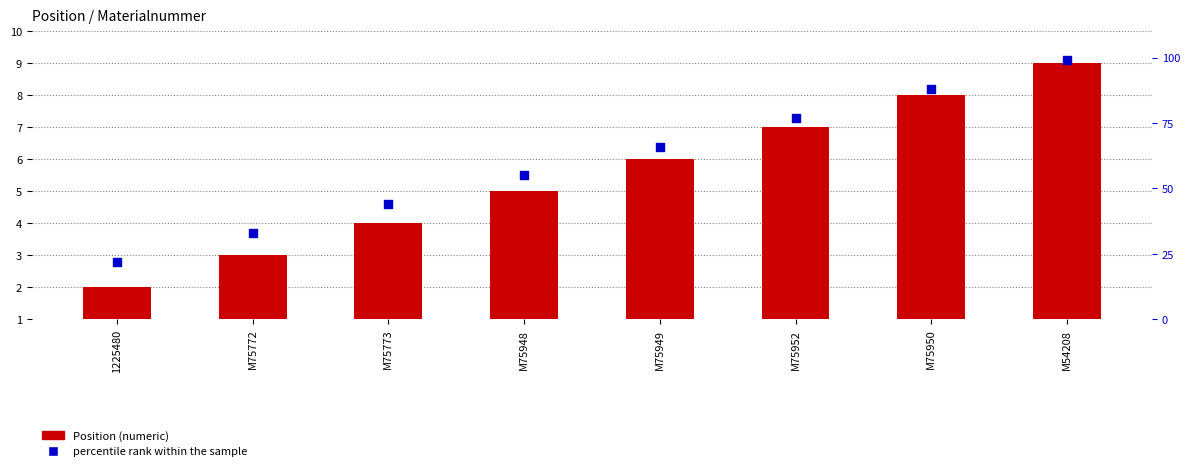

Which series contains the lowest Y value?

Position (numeric)